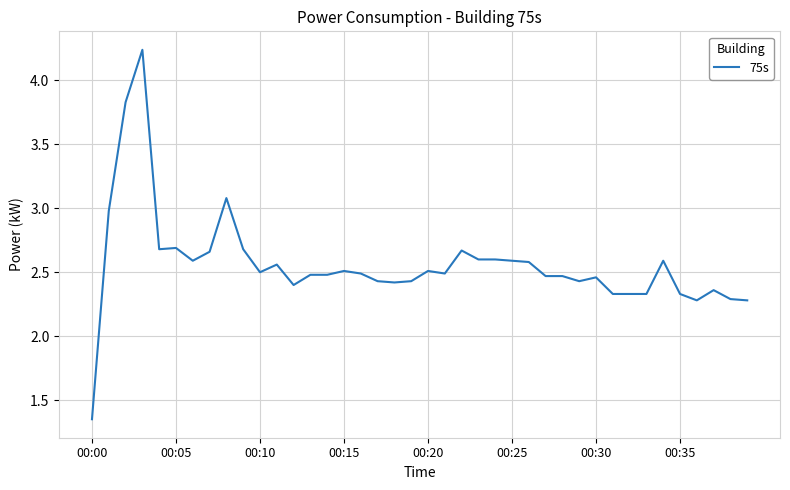

Which category has the lowest value across all series?

00:00